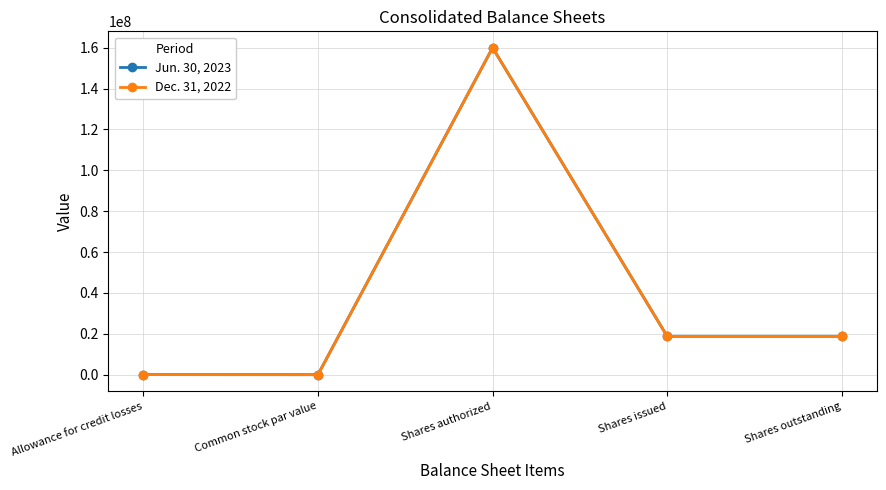

What is the maximum value shown in the chart?

160000000